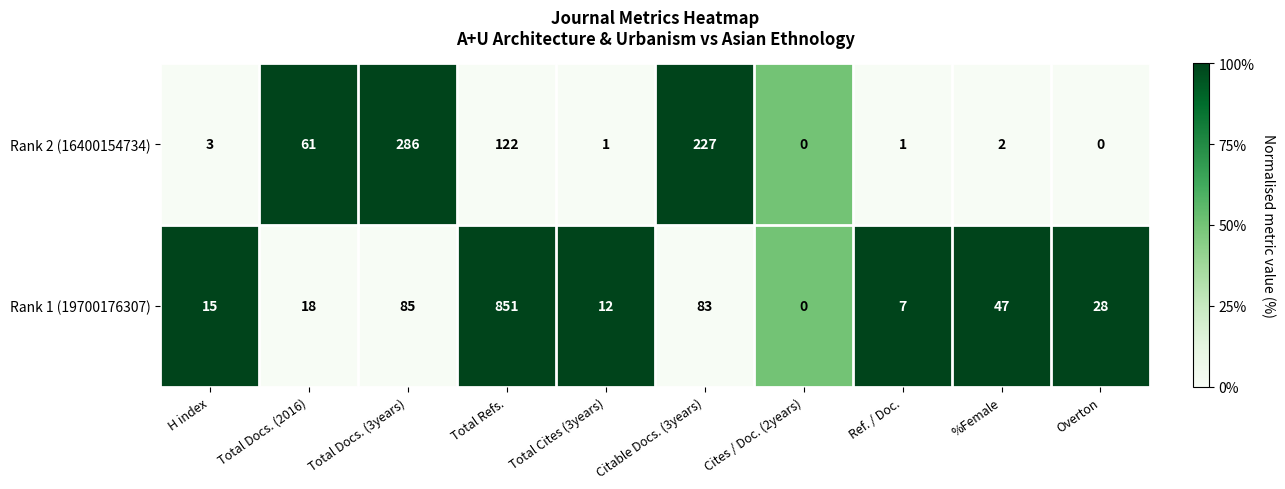

Reading left to right, extract all data points from this chart.

Rank 2 (16400154734): H index=3	Total Docs. (2016)=61	Total Docs. (3years)=286	Total Refs.=122	Total Cites (3years)=1	Citable Docs. (3years)=227	Cites / Doc. (2years)=0	Ref. / Doc.=1	%Female=2	Overton=0
Rank 1 (19700176307): H index=15	Total Docs. (2016)=18	Total Docs. (3years)=85	Total Refs.=851	Total Cites (3years)=12	Citable Docs. (3years)=83	Cites / Doc. (2years)=0	Ref. / Doc.=7	%Female=47	Overton=28